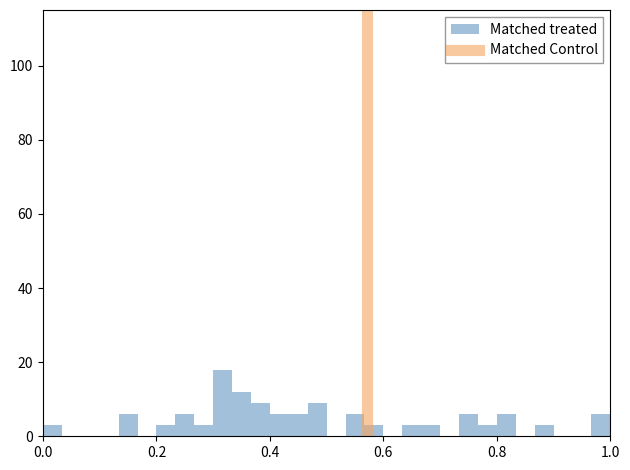

Read against the x-axis, roughly where is the centre of the tallest bar?

0.32